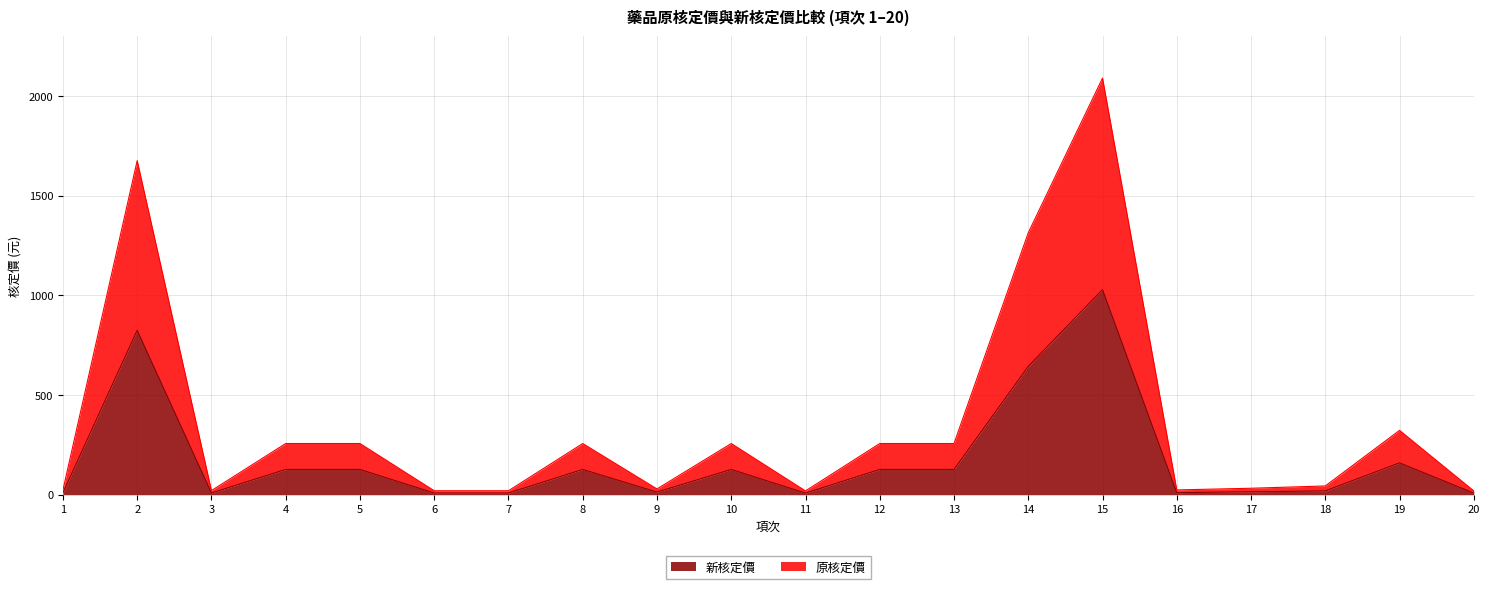

Between 20 and 18, which is larger?

18